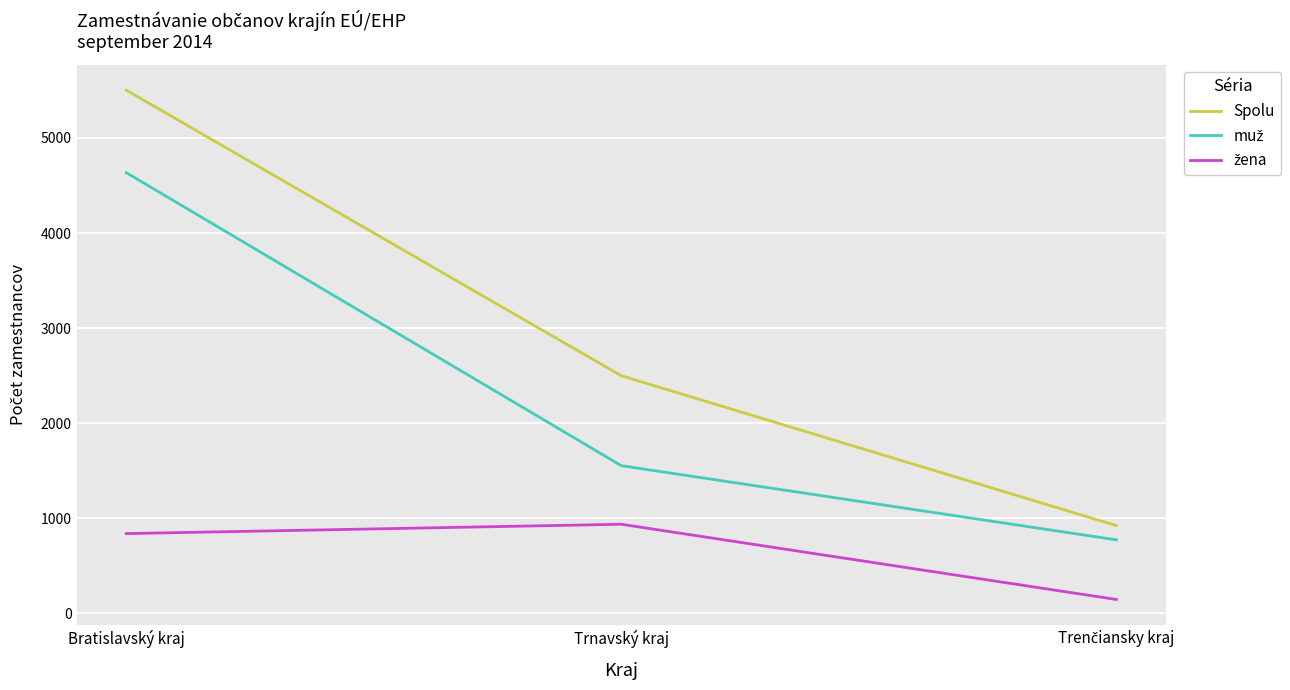

What is the maximum value shown in the chart?

5502